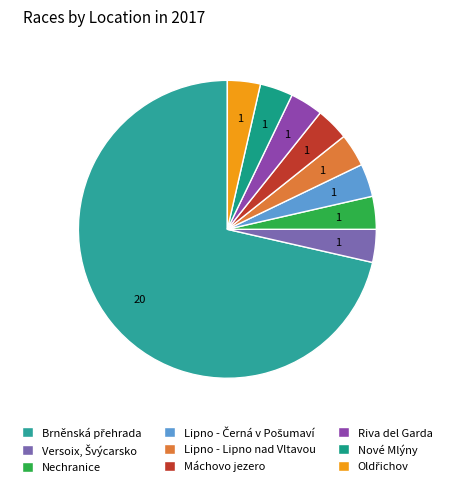

How many segments does this pie chart have?

9